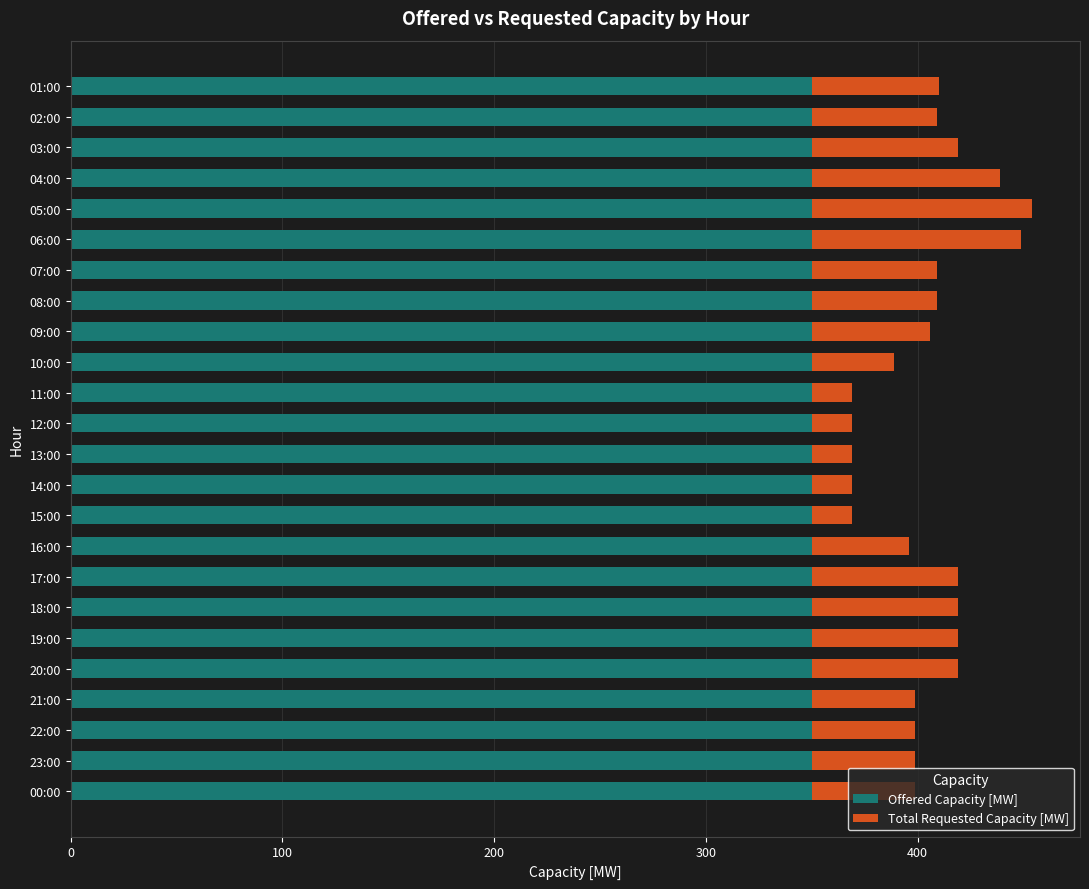

How many series are shown in this chart?

2